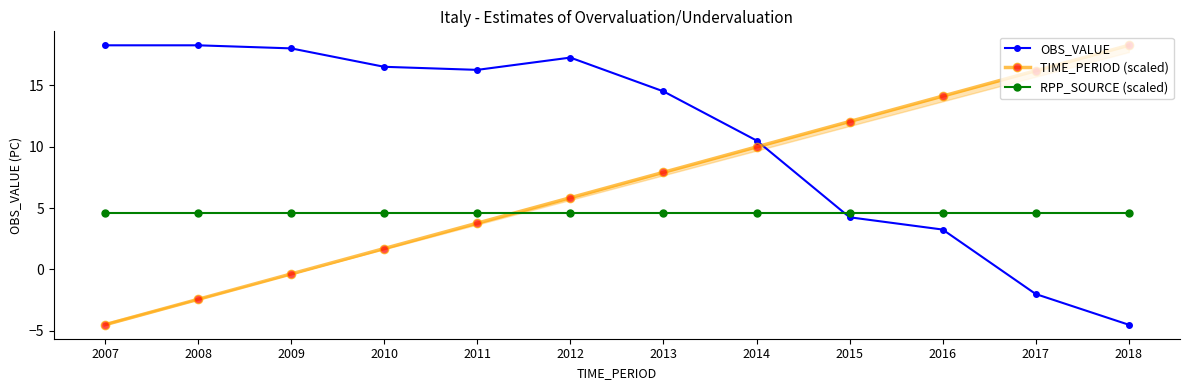

What is the value of the TIME_PERIOD (scaled) point at the 2nd from the left?

-2.4